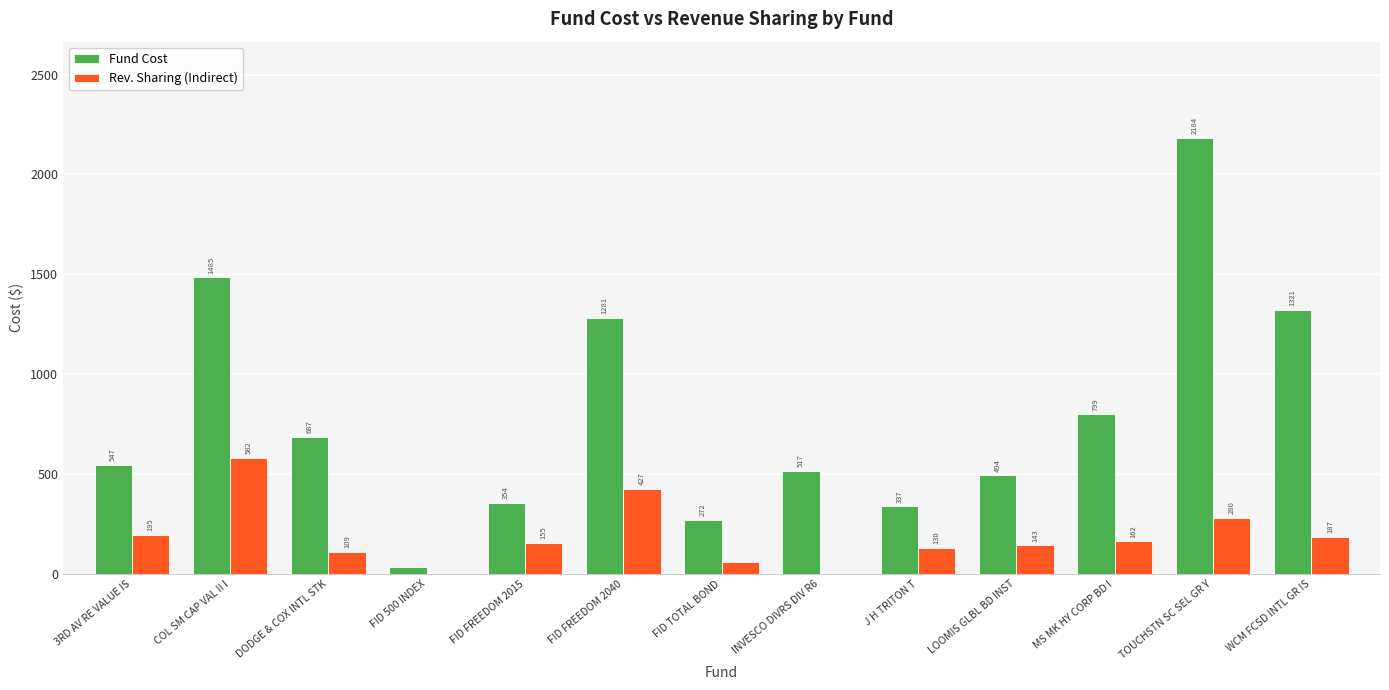

What is the highest value of the Fund Cost series?

2184.4